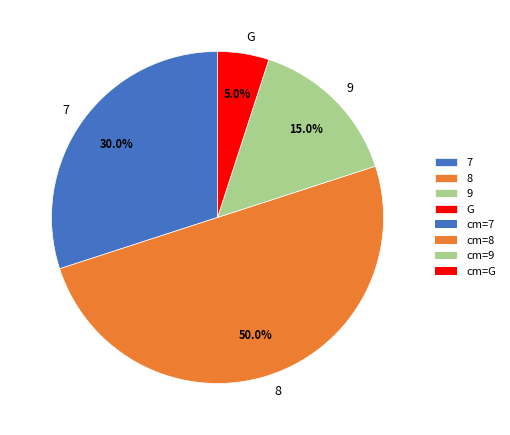

Does 9 account for over 50% of the chart?

No